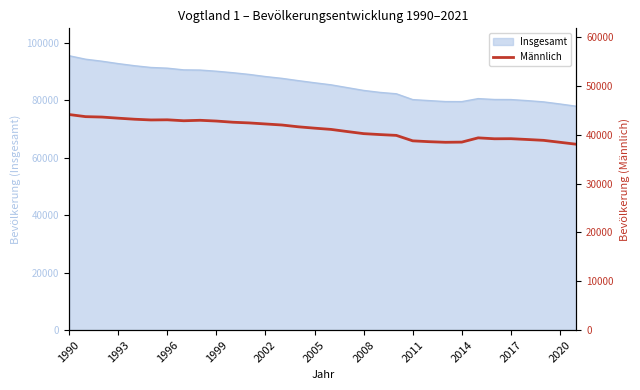

True or false: the data has more than 2 interior local peaks.

True